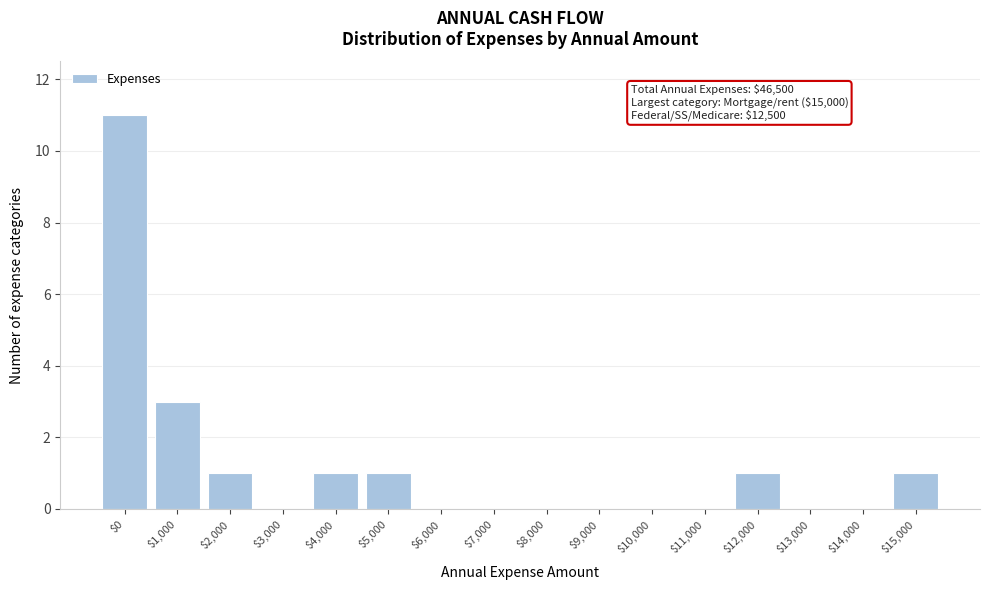

Where is the data nearest to the value 5?

$1,000